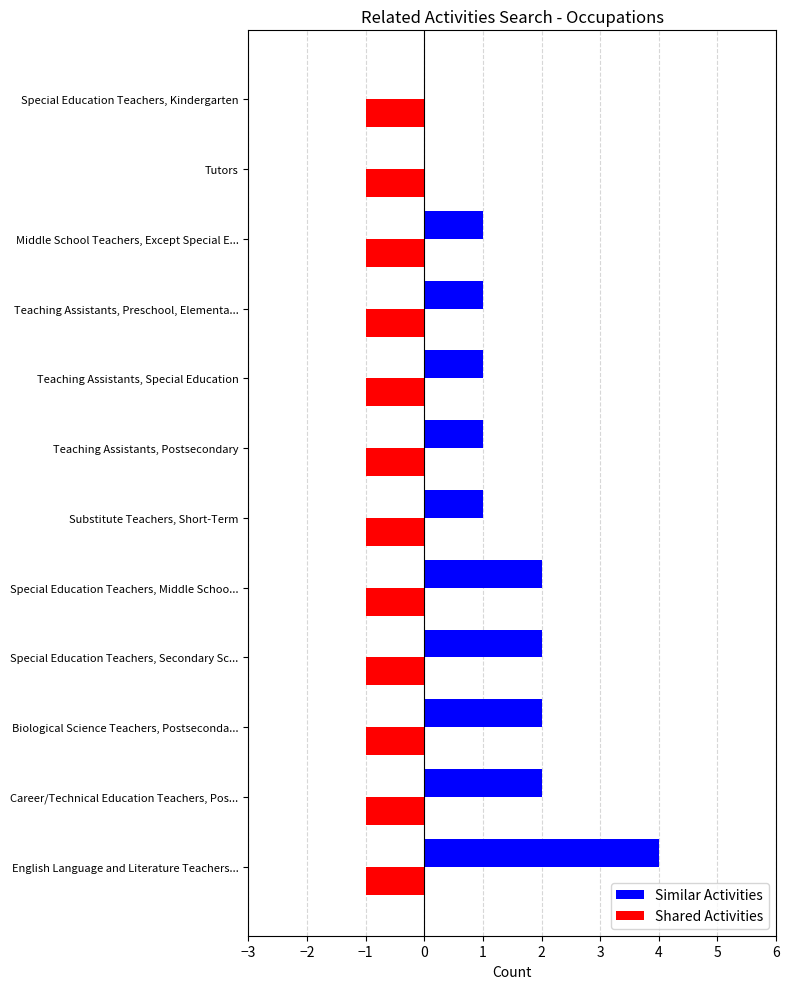

True or false: Similar Activities has a value of 0 at Teaching Assistants, Special Education.

False